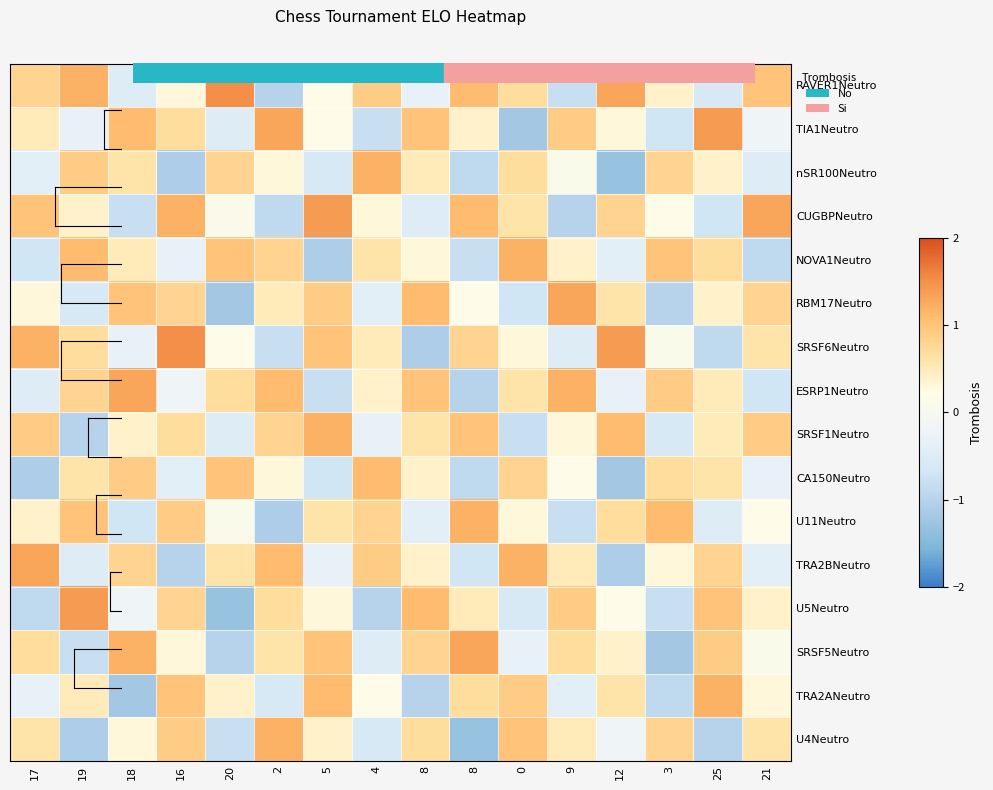

Reading left to right, what are all the values shown in this chart?

RAVER1Neutro: 17=0.8	19=1.2	18=-0.5	16=0.3	20=1.5	2=-1.0	5=0.2	4=0.9	8=-0.3	8=1.1	0=0.7	9=-0.8	12=1.3	3=0.4	25=-0.6	21=1.0
TIA1Neutro: 17=0.5	19=-0.3	18=1.1	16=0.7	20=-0.5	2=1.3	5=0.2	4=-0.8	8=1.0	8=0.4	0=-1.2	9=0.9	12=0.3	3=-0.7	25=1.4	21=-0.2
nSR100Neutro: 17=-0.4	19=0.9	18=0.6	16=-1.1	20=0.8	2=0.3	5=-0.6	4=1.2	8=0.5	8=-0.9	0=0.7	9=0.1	12=-1.3	3=0.8	25=0.4	21=-0.5
CUGBPNeutro: 17=1.0	19=0.4	18=-0.8	16=1.2	20=0.1	2=-0.9	5=1.4	4=0.3	8=-0.5	8=1.1	0=0.6	9=-1.0	12=0.8	3=0.2	25=-0.7	21=1.3
NOVA1Neutro: 17=-0.7	19=1.1	18=0.5	16=-0.3	20=1.0	2=0.8	5=-1.1	4=0.6	8=0.3	8=-0.8	0=1.2	9=0.4	12=-0.4	3=1.0	25=0.7	21=-0.9
RBM17Neutro: 17=0.3	19=-0.6	18=1.0	16=0.8	20=-1.2	2=0.5	5=0.9	4=-0.4	8=1.1	8=0.2	0=-0.7	9=1.3	12=0.6	3=-1.0	25=0.4	21=0.8
SRSF6Neutro: 17=1.2	19=0.7	18=-0.3	16=1.5	20=0.2	2=-0.8	5=1.0	4=0.5	8=-1.1	8=0.8	0=0.3	9=-0.5	12=1.4	3=0.1	25=-0.9	21=0.6
ESRP1Neutro: 17=-0.5	19=0.8	18=1.3	16=-0.2	20=0.7	2=1.1	5=-0.8	4=0.4	8=1.0	8=-1.0	0=0.6	9=1.2	12=-0.3	3=0.9	25=0.5	21=-0.7
SRSF1Neutro: 17=0.9	19=-1.0	18=0.4	16=0.7	20=-0.5	2=0.8	5=1.2	4=-0.3	8=0.6	8=1.0	0=-0.8	9=0.3	12=1.1	3=-0.6	25=0.5	21=0.9
CA150Neutro: 17=-1.1	19=0.6	18=0.9	16=-0.4	20=1.0	2=0.3	5=-0.7	4=1.1	8=0.4	8=-0.9	0=0.8	9=0.2	12=-1.2	3=0.7	25=0.6	21=-0.3
U11Neutro: 17=0.4	19=1.0	18=-0.7	16=0.9	20=0.1	2=-1.1	5=0.6	4=0.8	8=-0.4	8=1.2	0=0.3	9=-0.8	12=0.7	3=1.1	25=-0.5	21=0.2
TRA2BNeutro: 17=1.3	19=-0.5	18=0.8	16=-1.0	20=0.6	2=1.1	5=-0.3	4=0.9	8=0.4	8=-0.7	0=1.2	9=0.5	12=-1.1	3=0.3	25=0.8	21=-0.4
U5Neutro: 17=-0.9	19=1.4	18=-0.2	16=0.8	20=-1.3	2=0.7	5=0.3	4=-1.0	8=1.1	8=0.5	0=-0.6	9=0.9	12=0.2	3=-0.8	25=1.0	21=0.4
SRSF5Neutro: 17=0.7	19=-0.8	18=1.2	16=0.3	20=-1.0	2=0.6	5=1.0	4=-0.5	8=0.8	8=1.3	0=-0.3	9=0.7	12=0.4	3=-1.2	25=0.9	21=0.1
TRA2ANeutro: 17=-0.3	19=0.5	18=-1.2	16=1.0	20=0.4	2=-0.6	5=1.1	4=0.2	8=-1.0	8=0.7	0=0.9	9=-0.4	12=0.6	3=-0.9	25=1.2	21=0.3
U4Neutro: 17=0.6	19=-1.1	18=0.3	16=0.9	20=-0.8	2=1.2	5=0.4	4=-0.6	8=0.7	8=-1.3	0=1.0	9=0.5	12=-0.2	3=0.8	25=-1.0	21=0.6